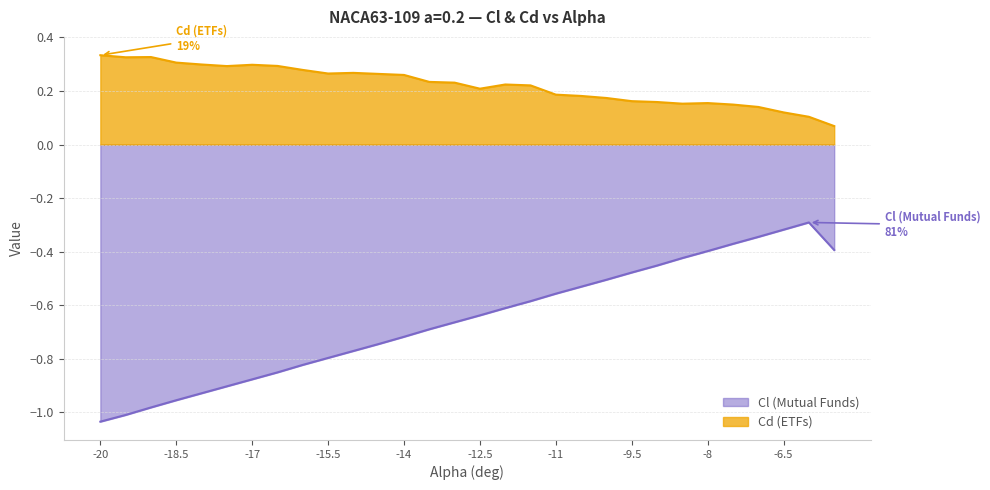

What is the minimum value shown in the chart?

-1.0